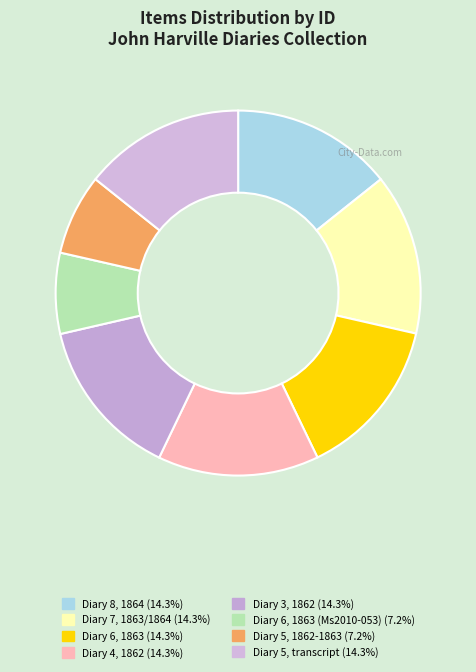

Which category has the smallest portion of the pie?

Diary 5, 1862-1863